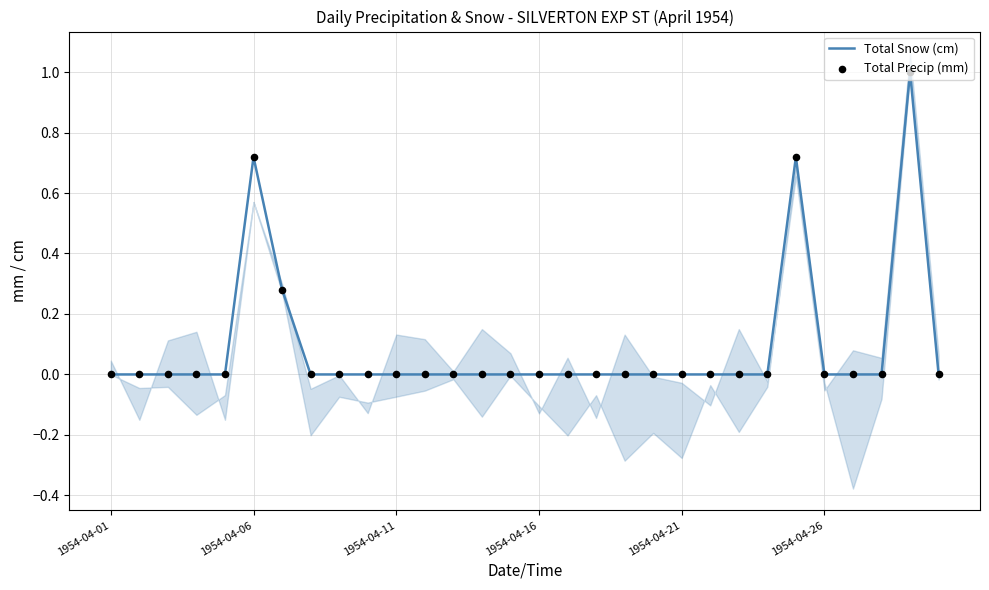

Which series has the widest spread of Y values?

Total Snow (cm)